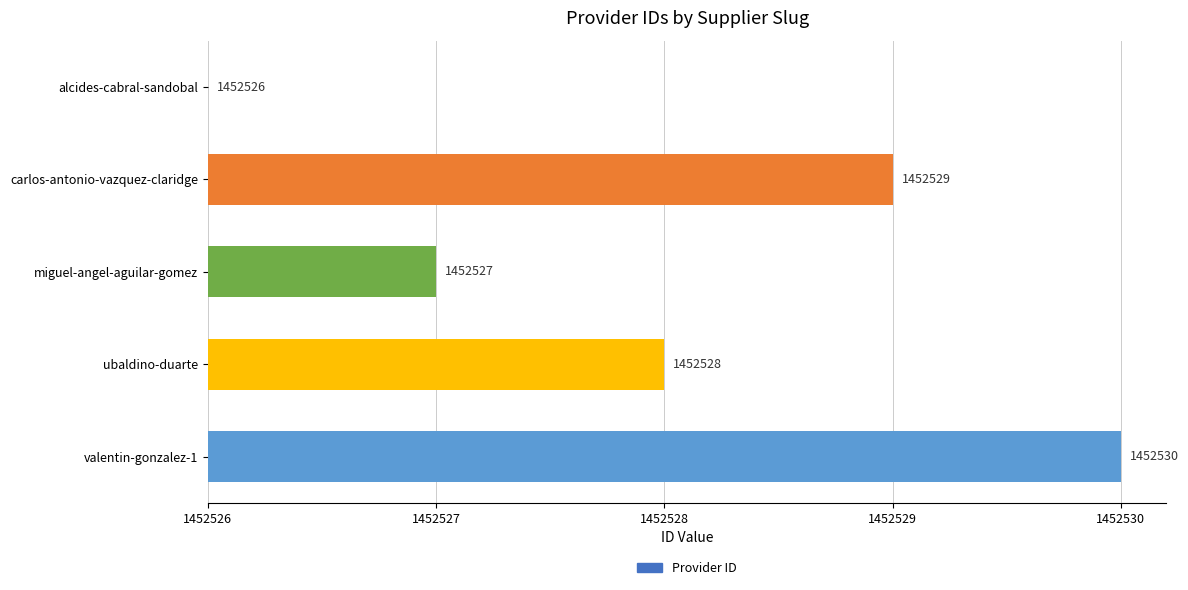

Are the bars horizontal?

Yes